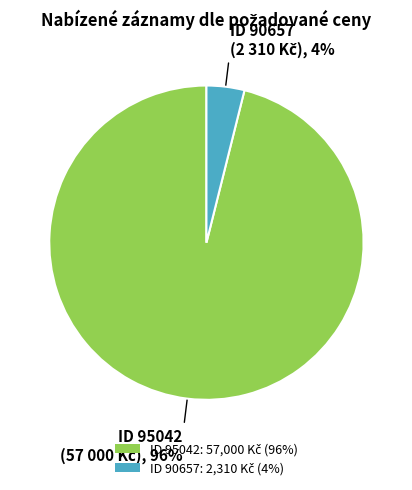

Does any single category account for the majority?

Yes